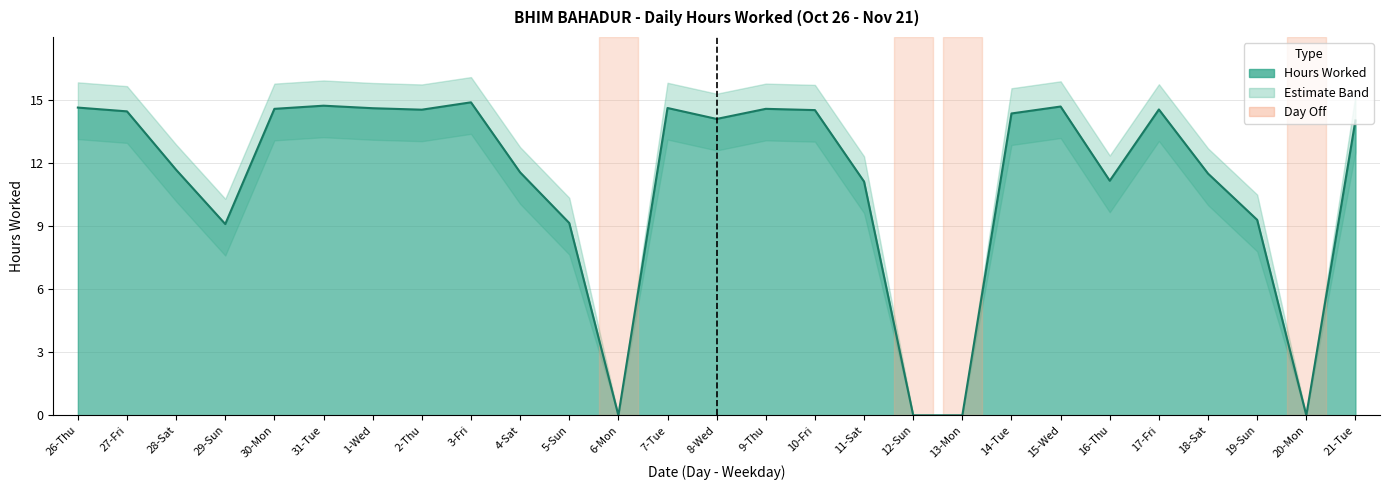

List the labels in order of value, largest first.

3-Fri, 31-Tue, 15-Wed, 26-Thu, 7-Tue, 1-Wed, 30-Mon, 9-Thu, 17-Fri, 2-Thu, 10-Fri, 27-Fri, 14-Tue, 8-Wed, 21-Tue, 28-Sat, 4-Sat, 18-Sat, 16-Thu, 11-Sat, 19-Sun, 5-Sun, 29-Sun, 6-Mon, 12-Sun, 13-Mon, 20-Mon